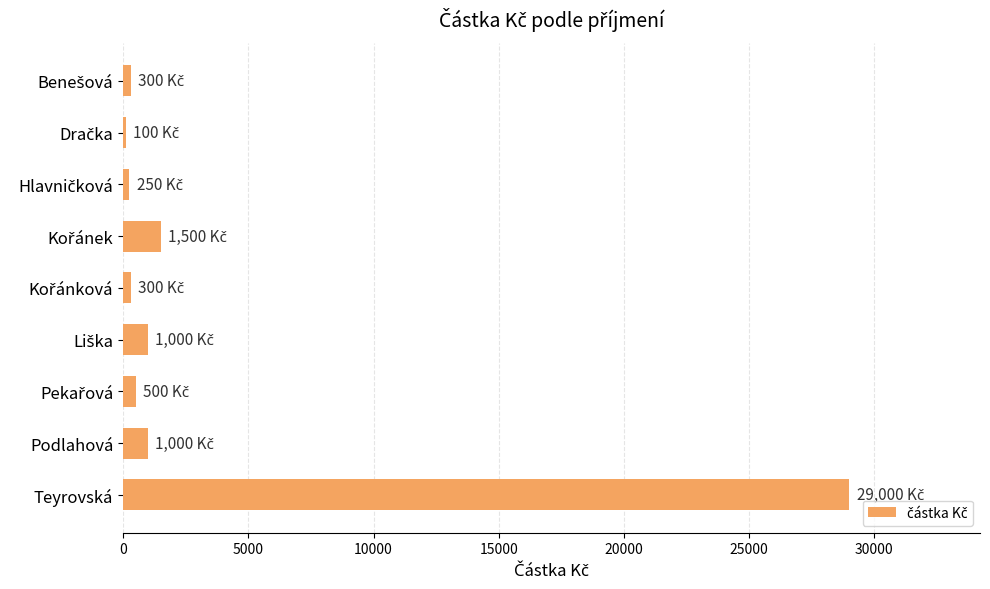

What is the maximum value shown in the chart?

29000